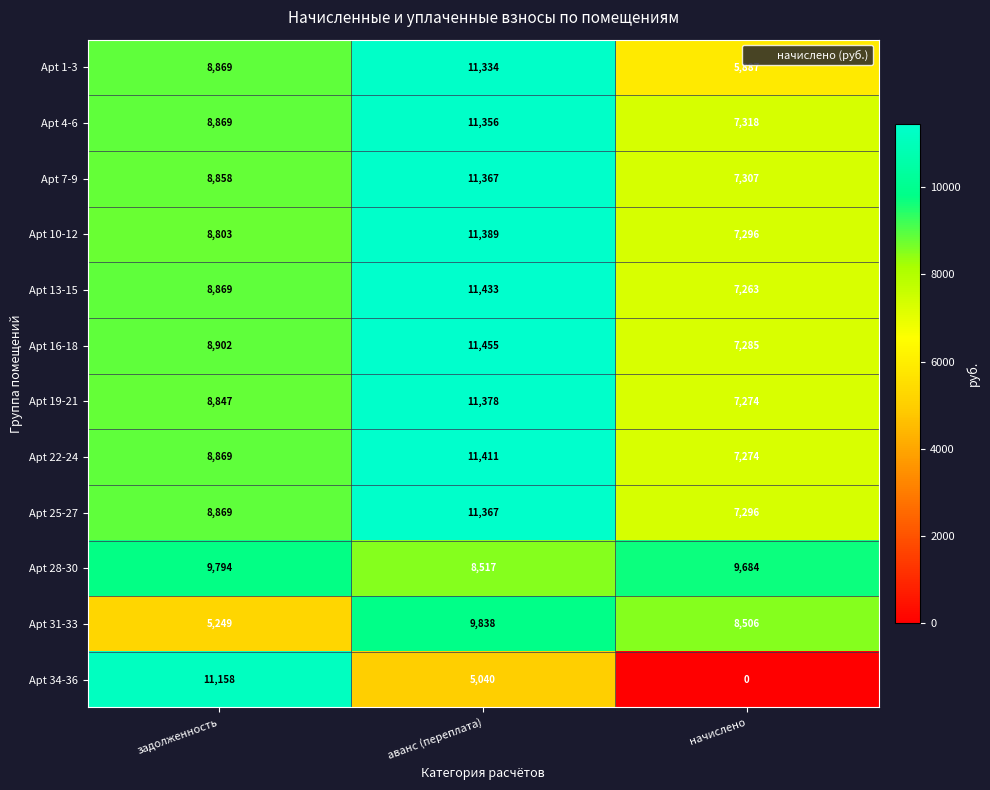

What is the spread (max minus min) of values at задолженность?

5909